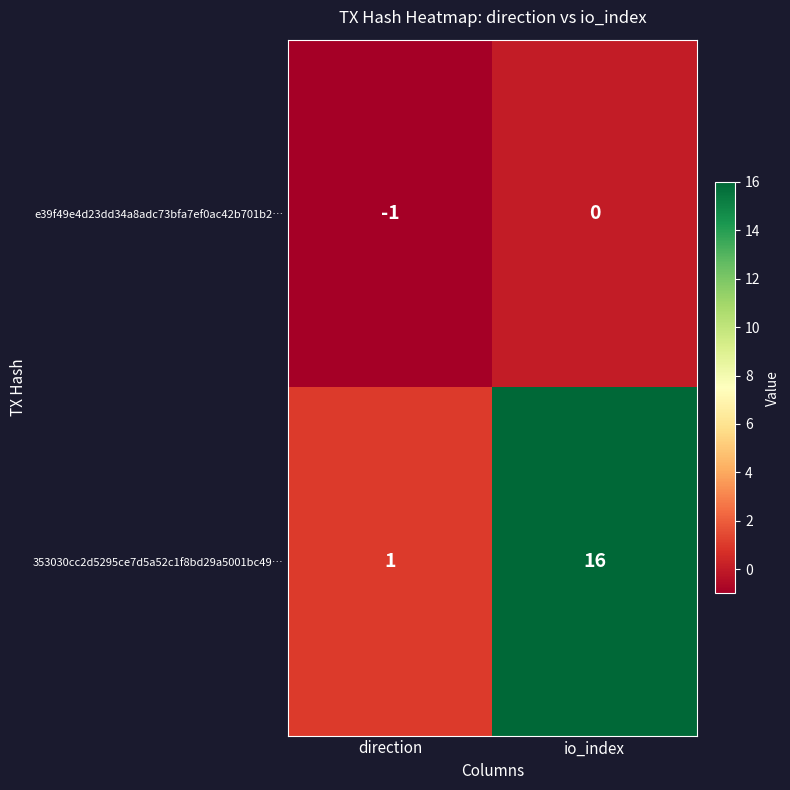

Reading left to right, transcribe all the data shown in this chart.

e39f49e4d23dd34a8adc73bfa7ef0ac42b701b2…: -1	0
353030cc2d5295ce7d5a52c1f8bd29a5001bc49…: 1	16